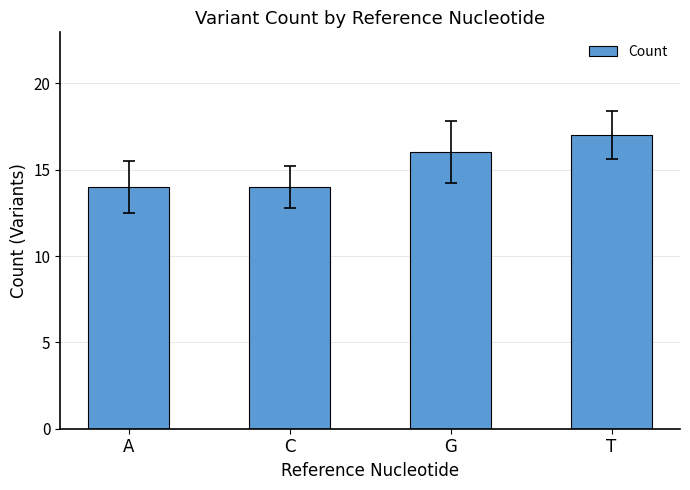

Read the value at A.

14